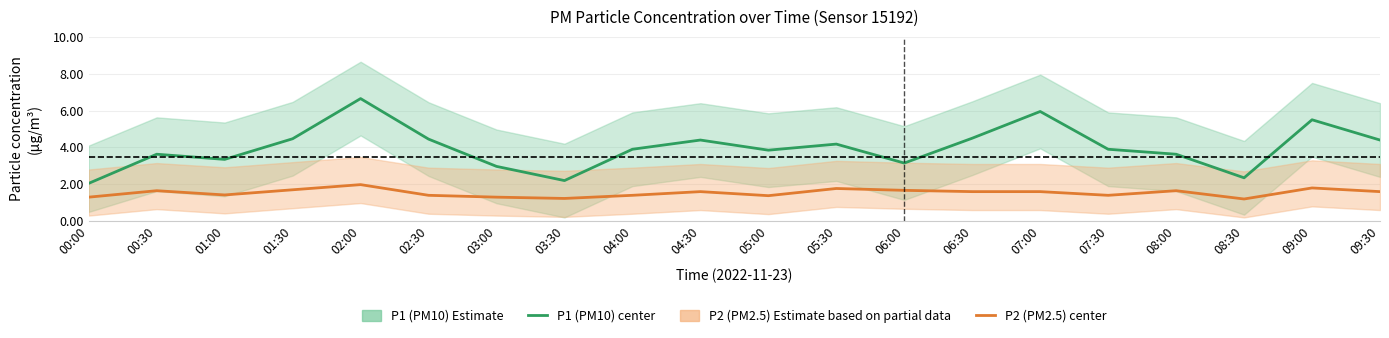

Between 09:30 and 07:30, which is larger?

09:30